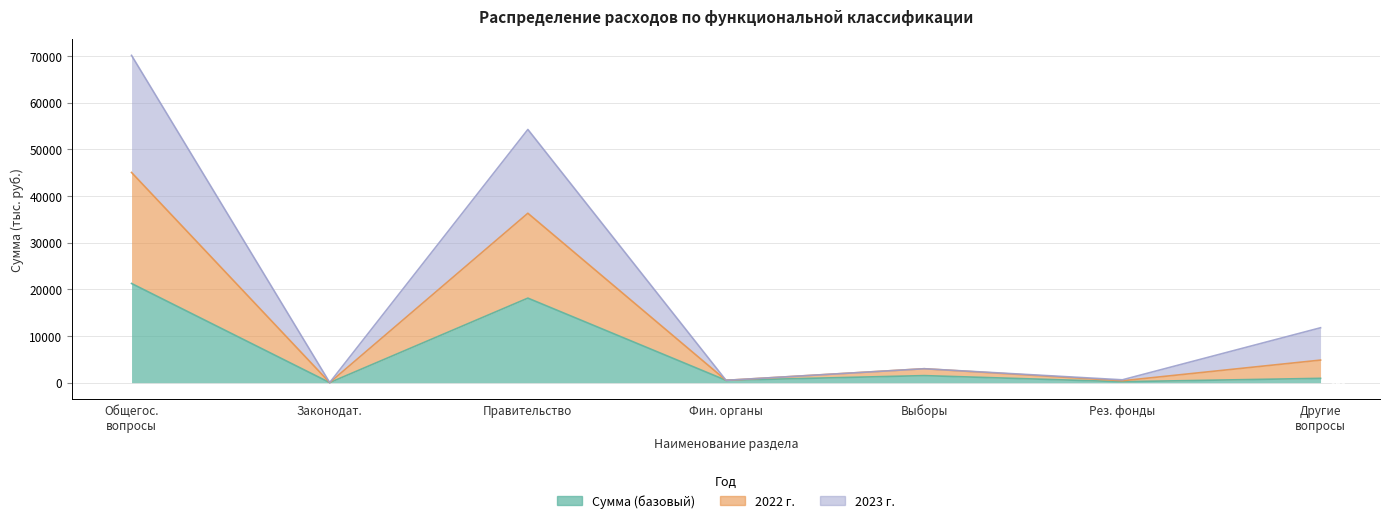

What is the value of the 2022 г. point at the 5th from the left?

2984.7